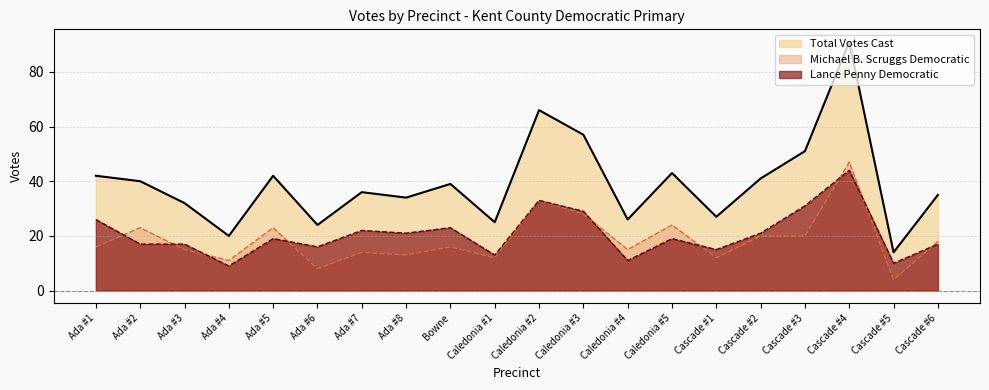

What is the difference between the Lance Penny Democratic values at Cascade #5 and Cascade #4?

34